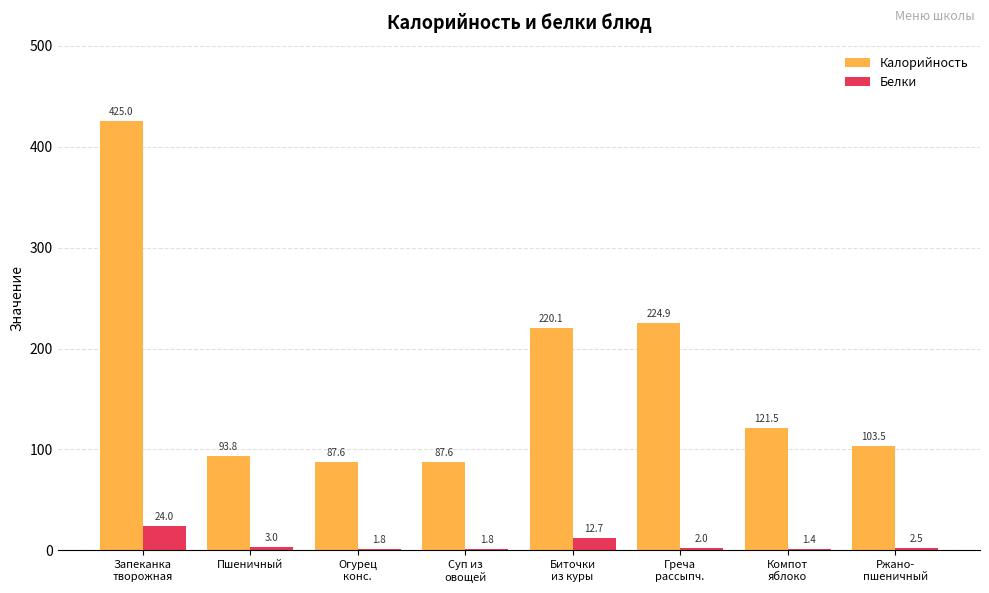

Reading left to right, transcribe all the data shown in this chart.

Калорийность: 425.0	93.8	87.6	87.6	220.1	224.9	121.5	103.5
Белки: 24.0	3.0	1.8	1.8	12.7	2.0	1.4	2.5